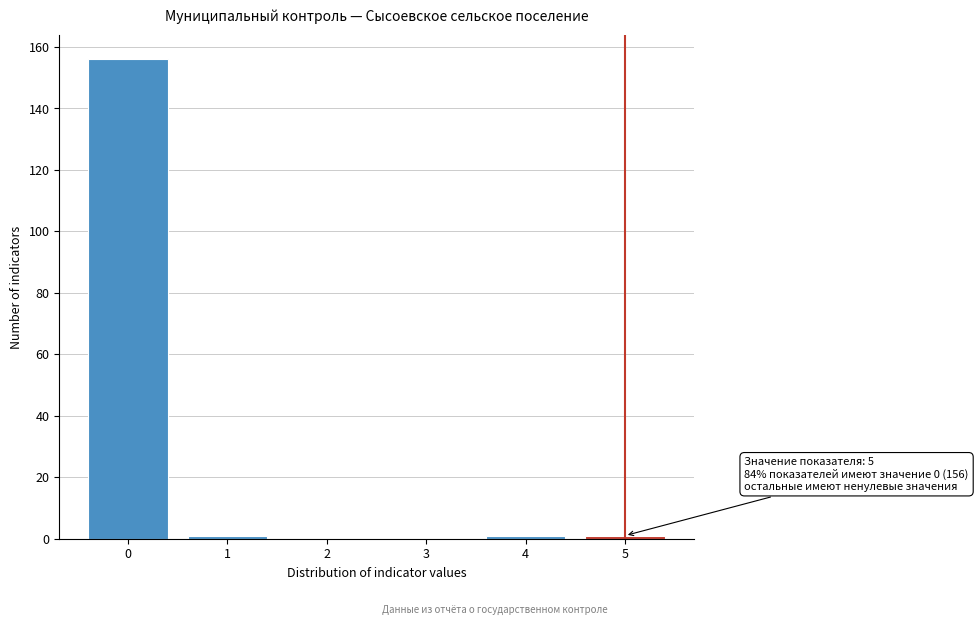

Reading right to left, extract all data points from this chart.

5=1	4=1	3=0	2=0	1=1	0=156